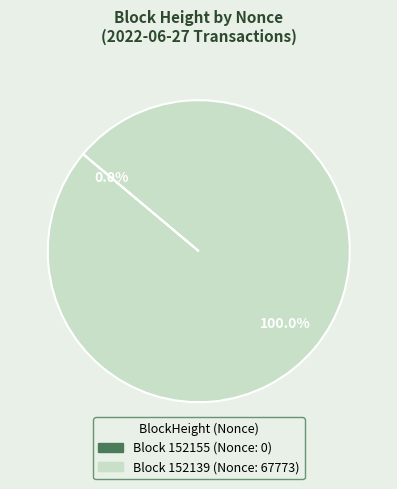

Do 152155 and 152139 together represent more than half of the pie?

Yes